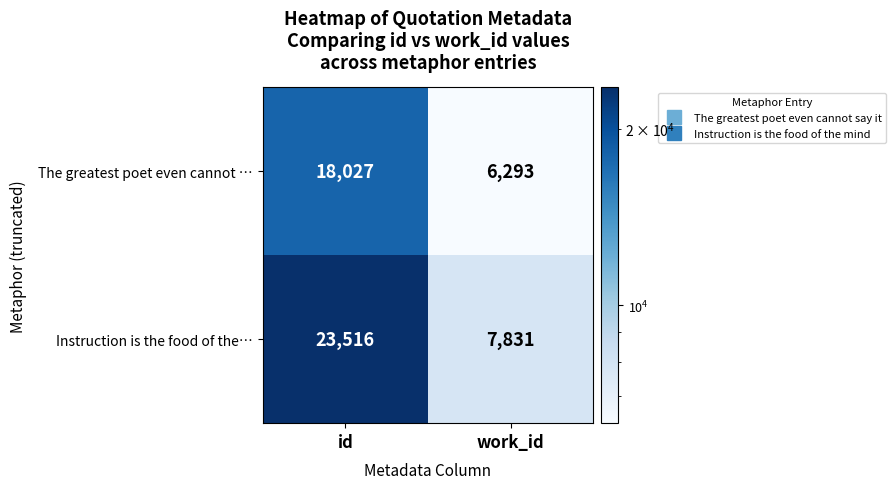

Which label corresponds to the largest value in the chart?

id